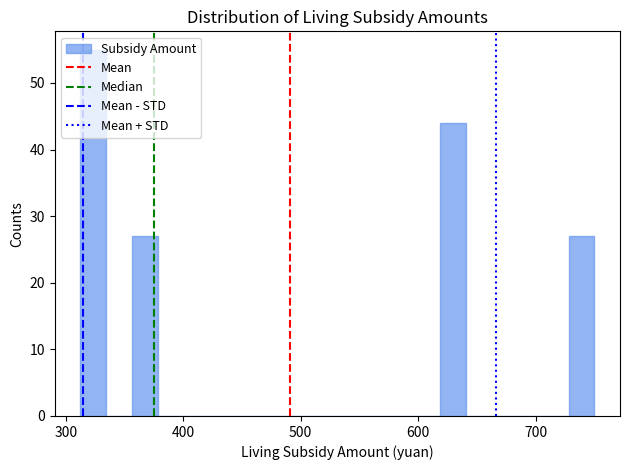

Read against the x-axis, roughly where is the centre of the tallest bar?

320